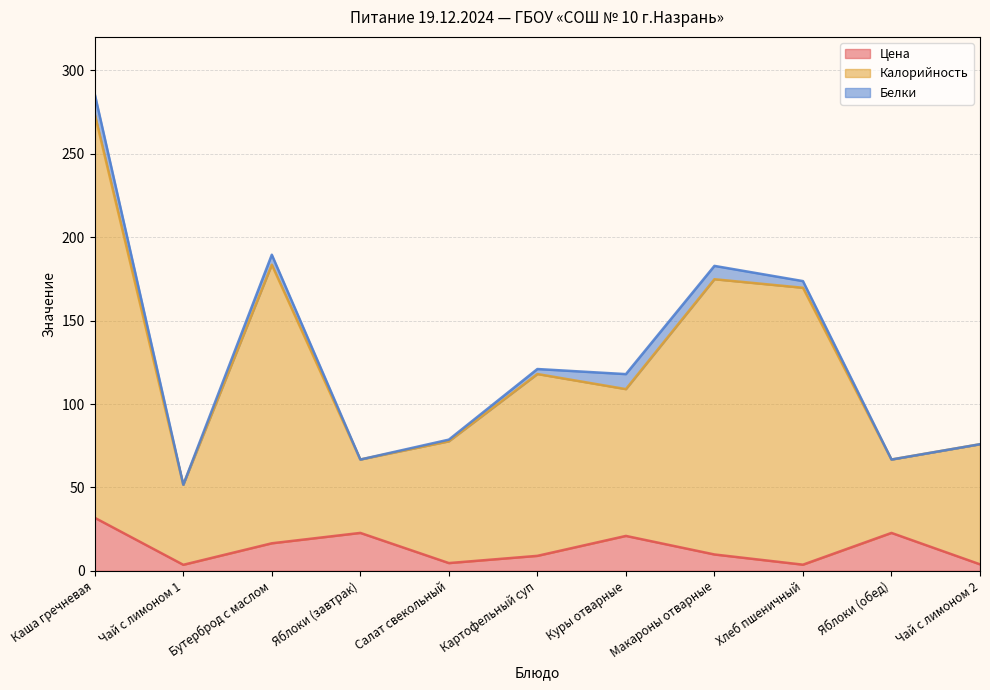

At which category is the sum across all series the highest?

Каша гречневая